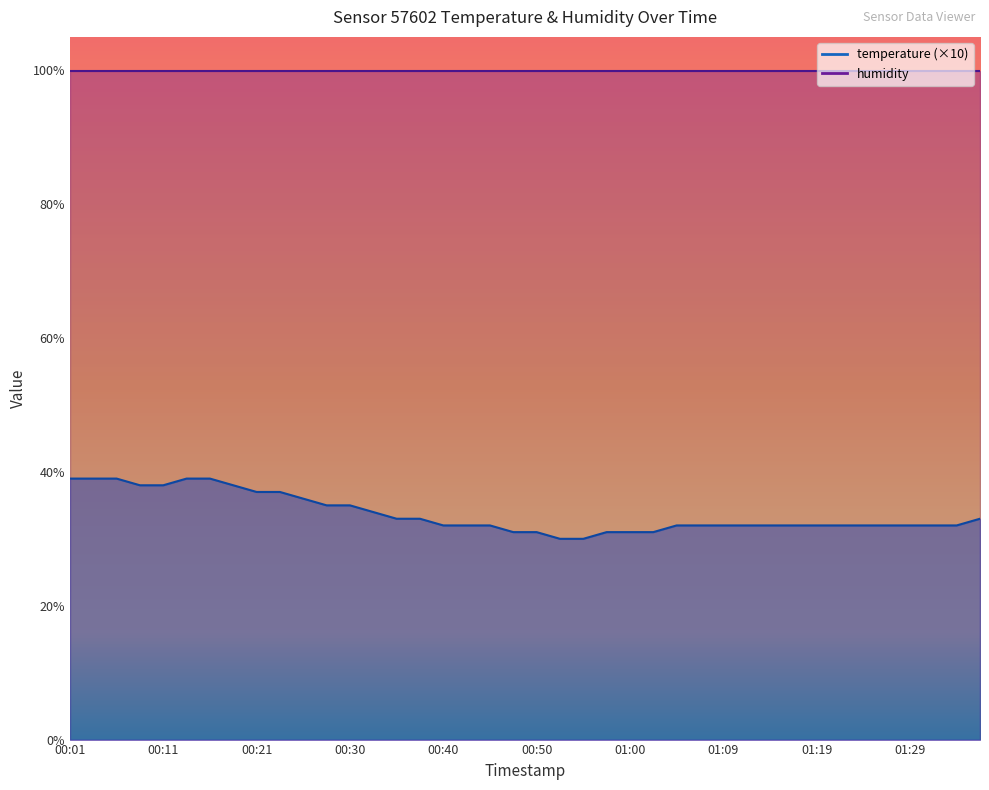

What is the change in value from 00:04 to 00:40?

-7